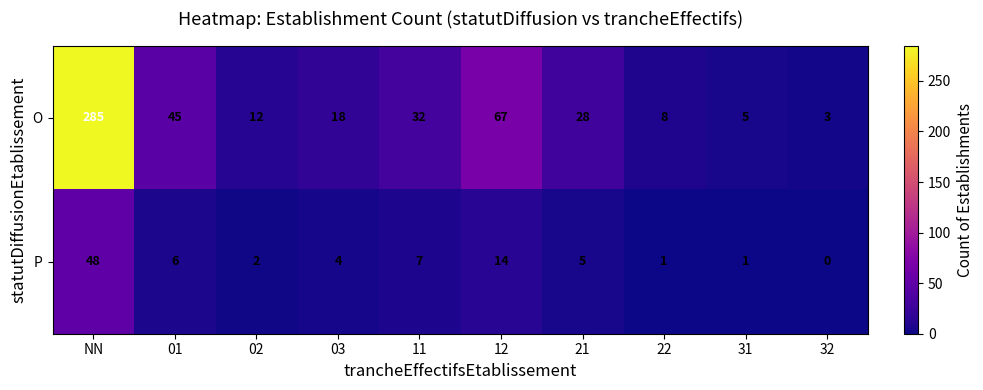

Read the O value at 11, to the nearest 50.

50